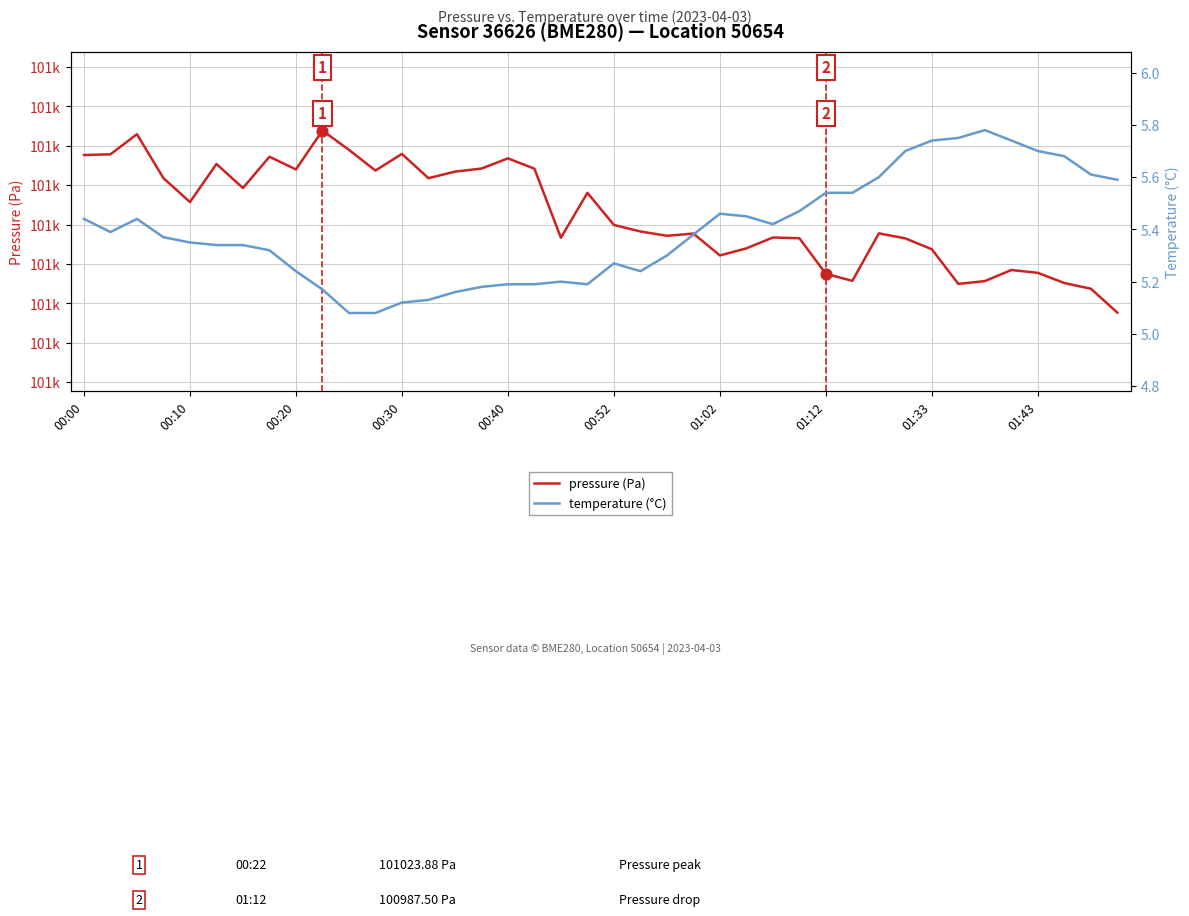

Which series reaches the maximum Y coordinate?

pressure (Pa)